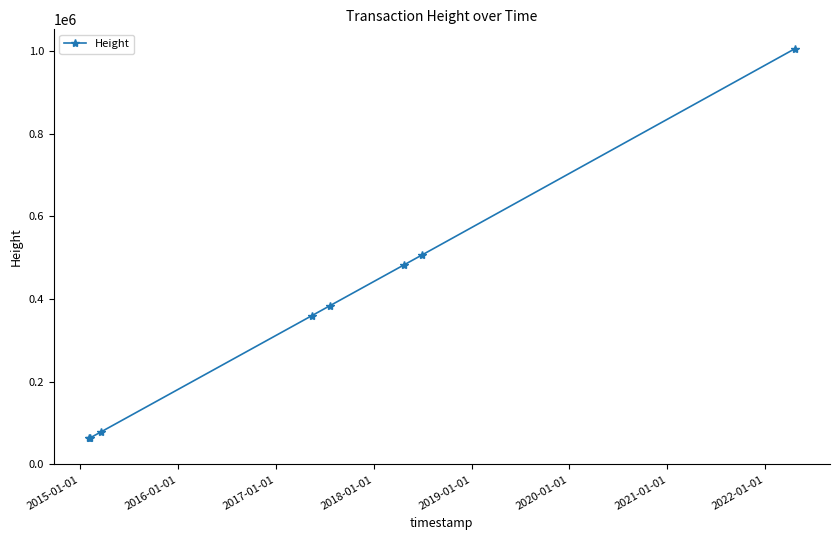

What is the smallest value displayed?

62935